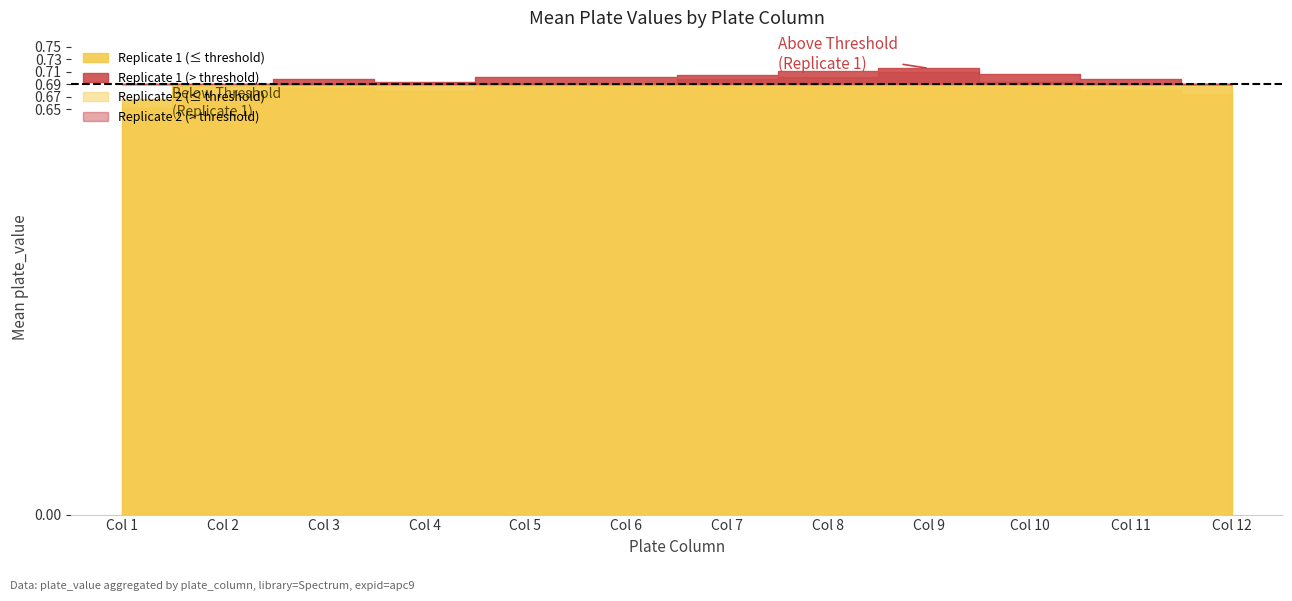

The Mean plate_value per column (replicate 1) series shows 0.4 at Col 10. True or false?

False